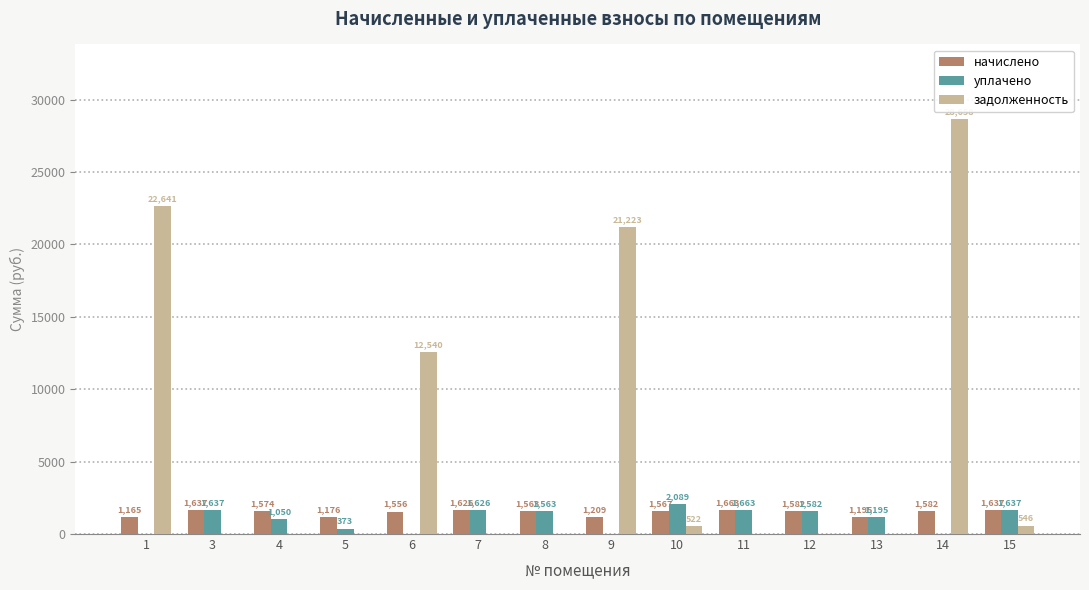

Is the value of задолженность at 12 greater than the value of начислено at 12?

No